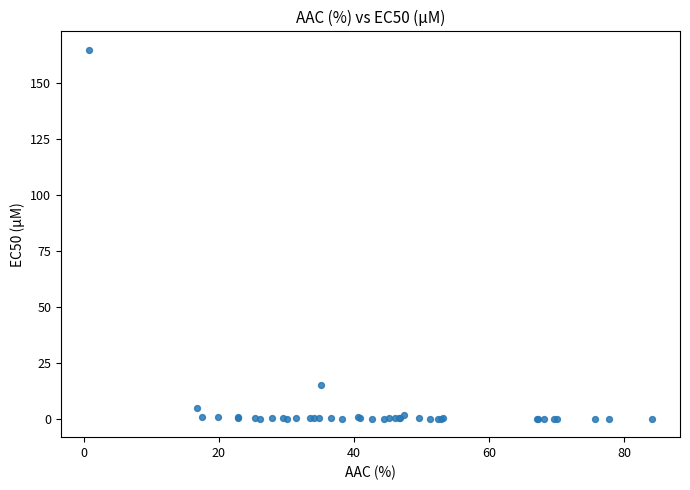

What Y value in the scatter plot is closest to 82?

15.2